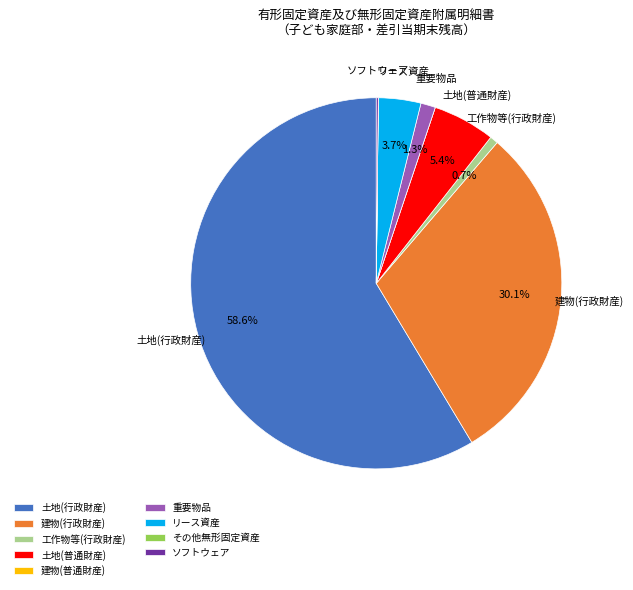

To the nearest percent, what is the difference between the largest and smallest slice percentages?

59%